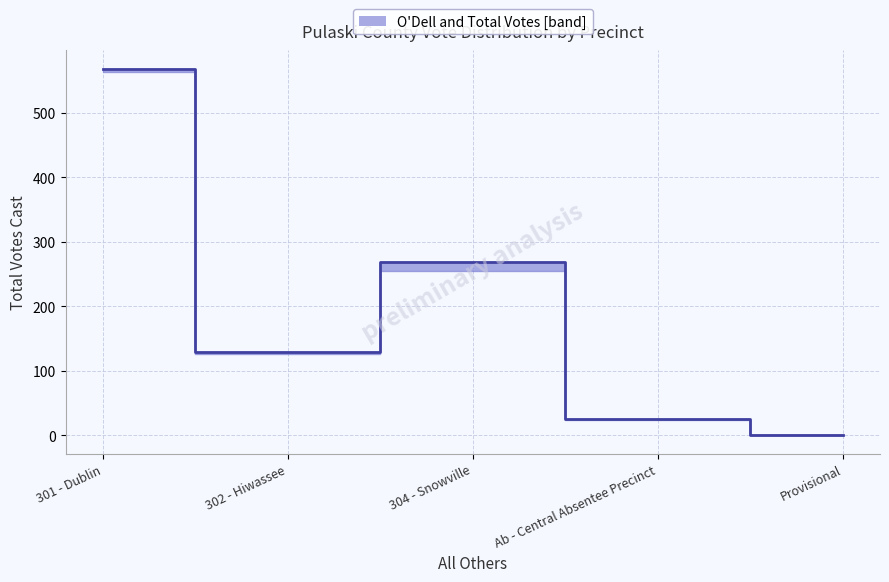

Read the value at 304 - Snowville, to the nearest 100.

300